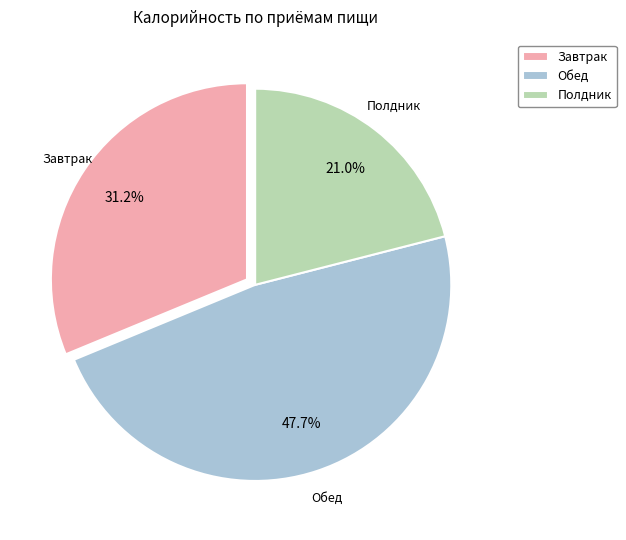

Is there a majority slice in this chart?

No